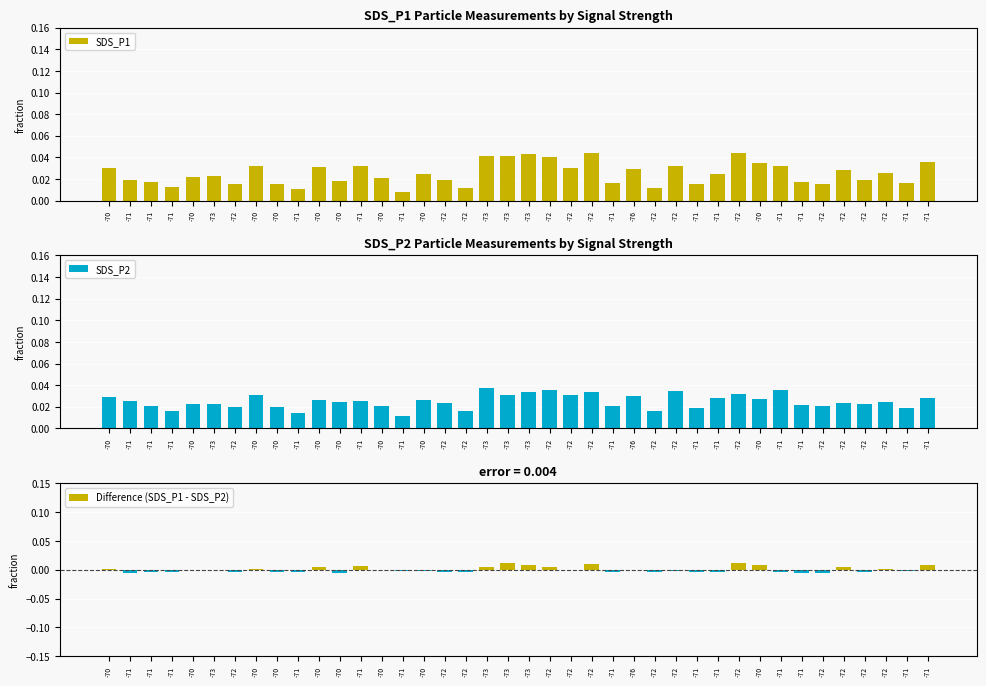

Is the value of SDS_P2 at -70 greater than the value of Difference (SDS_P1 - SDS_P2) at -70?

Yes